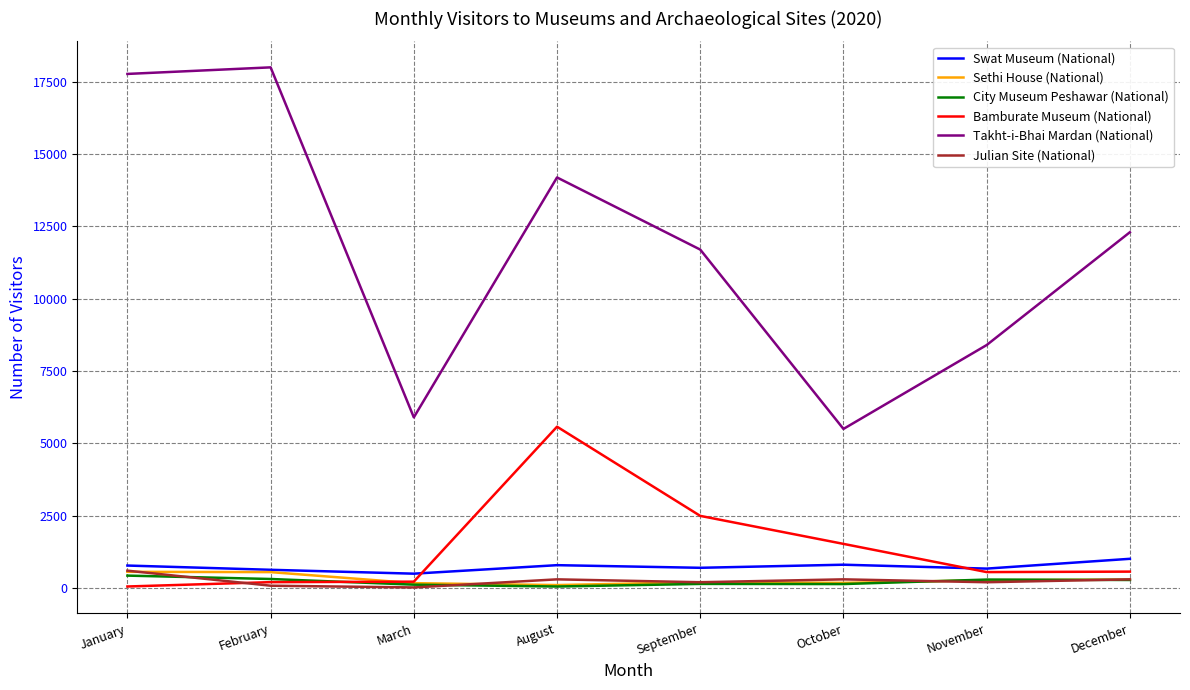

True or false: Takht-i-Bhai Mardan (National) and Swat Museum (National) cross at least once.

False